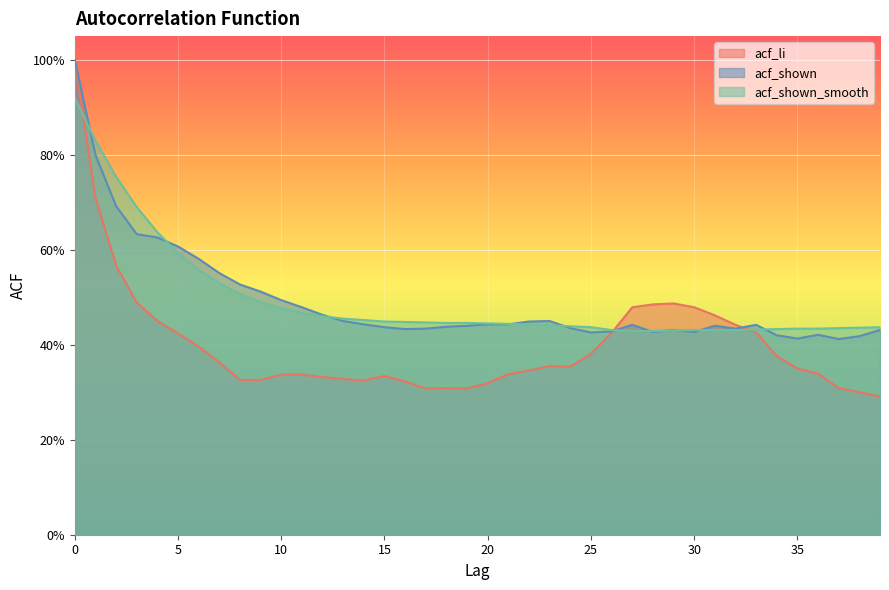

Rank the series by their maximum value, from lowest to highest.

acf_shown_smooth, acf_li, acf_shown